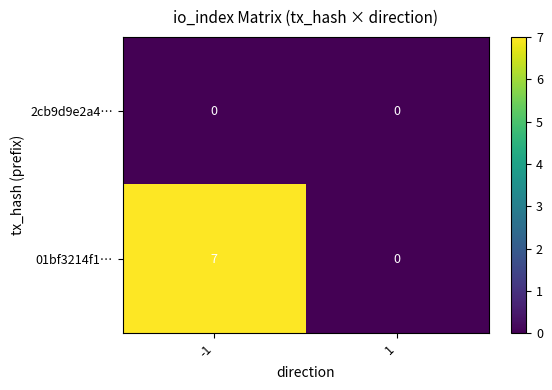

Is it true that 2cb9d9e2a4… equals 0 at -1?

True